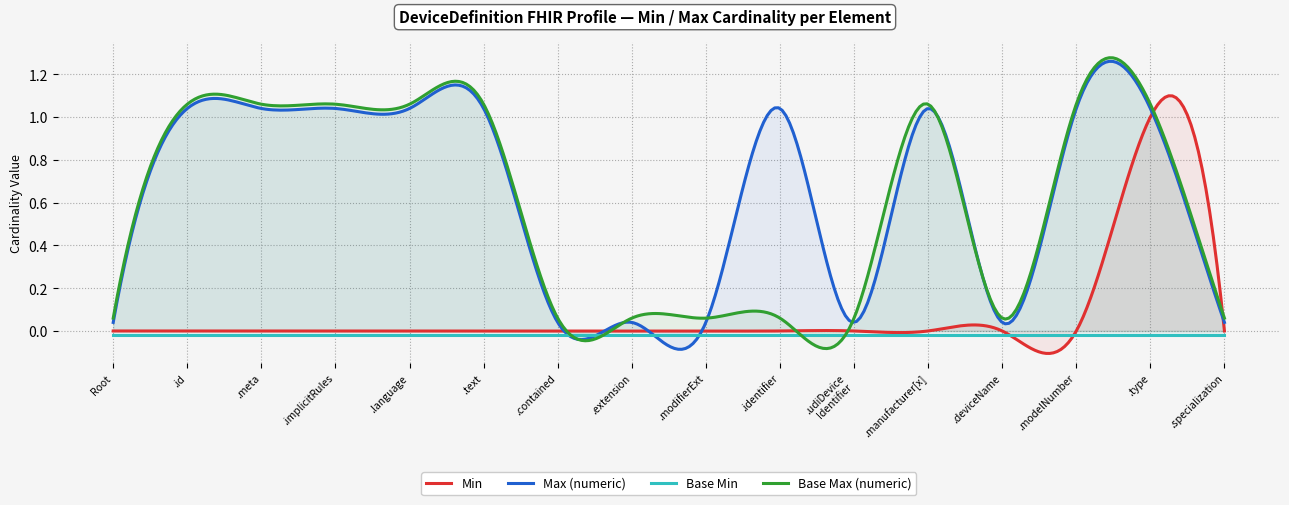

Between DeviceDefinition and DeviceDefinition.type, which series saw the biggest shift?

Min